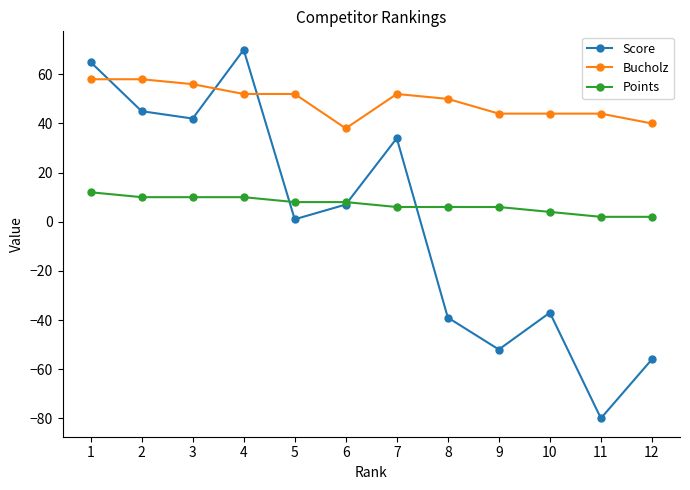

True or false: Points and Score cross at least once.

True